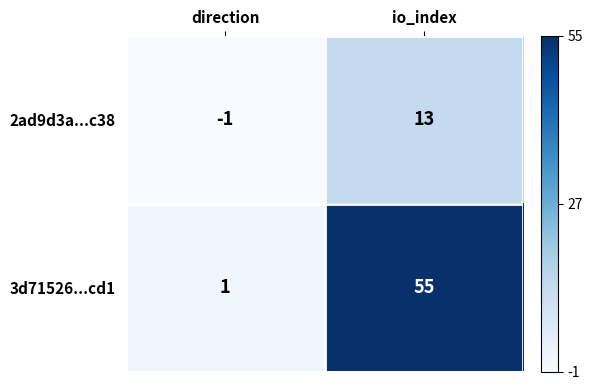

Which series has the widest spread of values?

3d71526...cd1